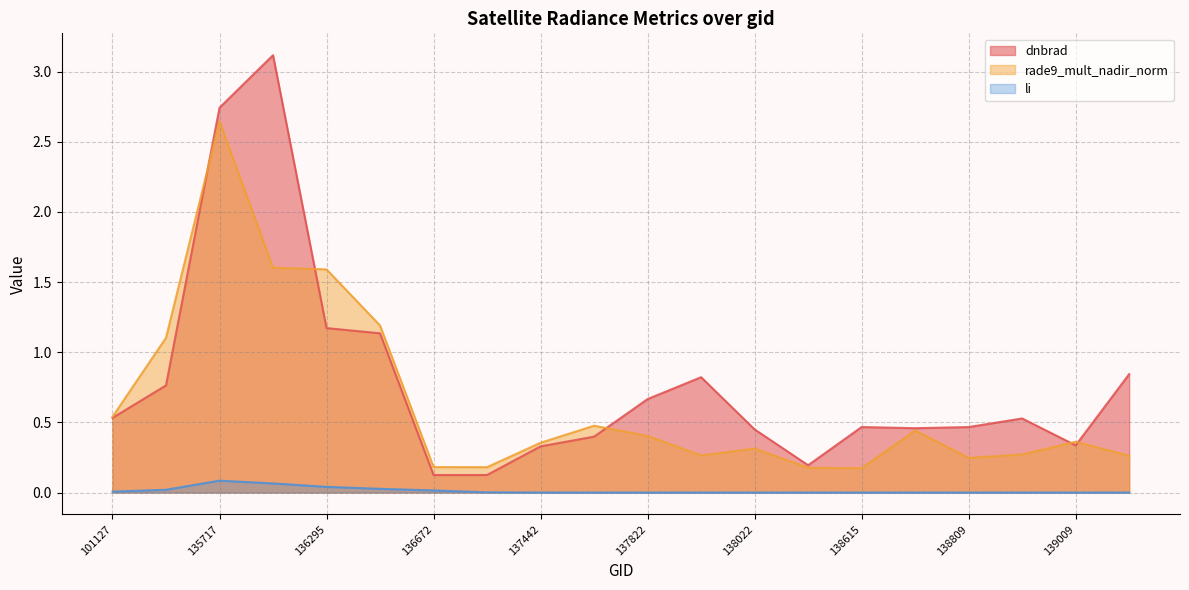

True or false: li and dnbrad cross at least once.

False